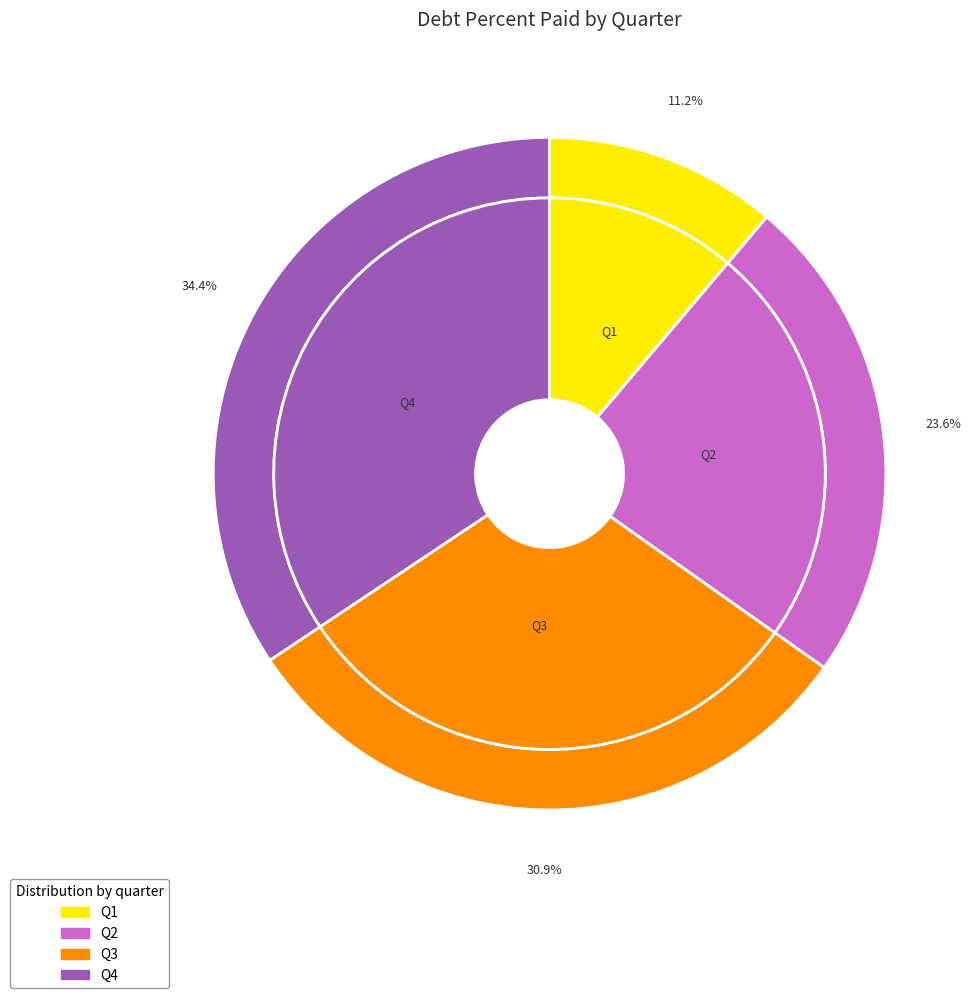

Is there any slice that represents more than half of the pie?

No